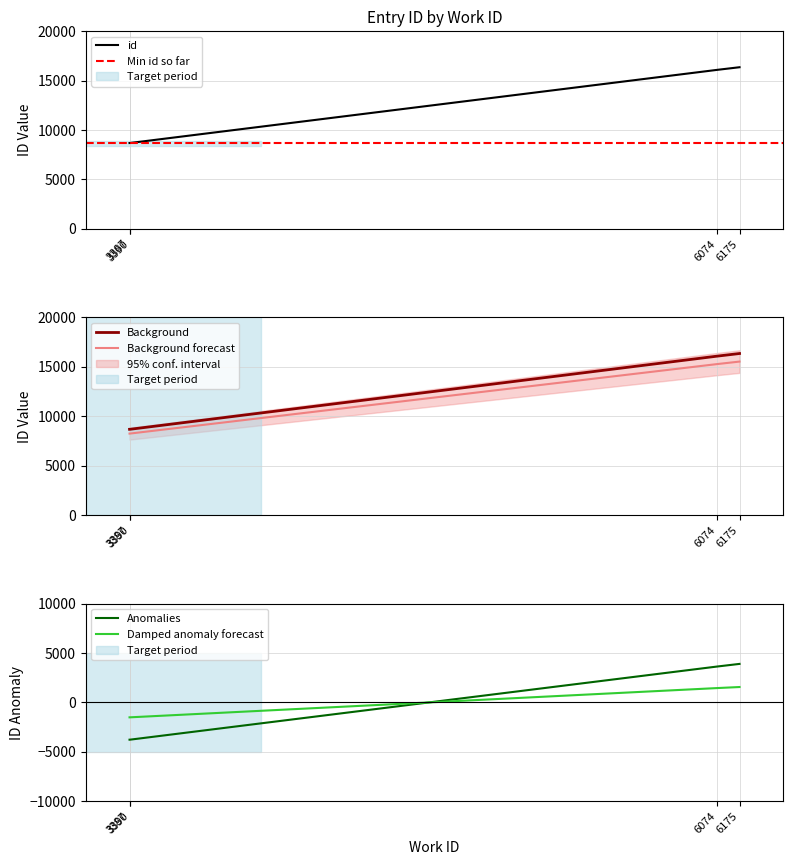

Which has a higher value, 3390 or 3387?

3390